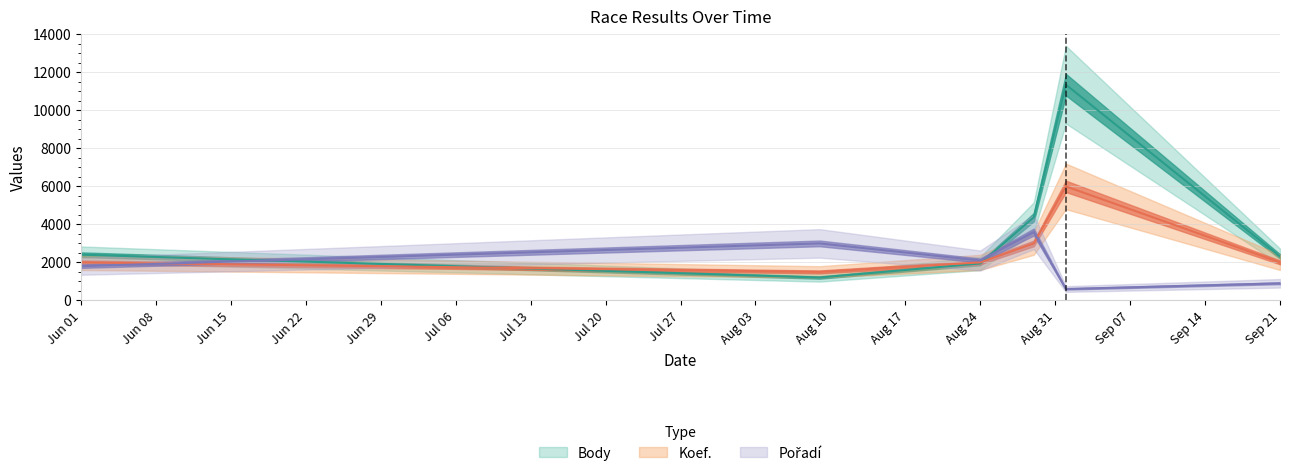

At which category is the sum across all series the highest?

2013-09-01